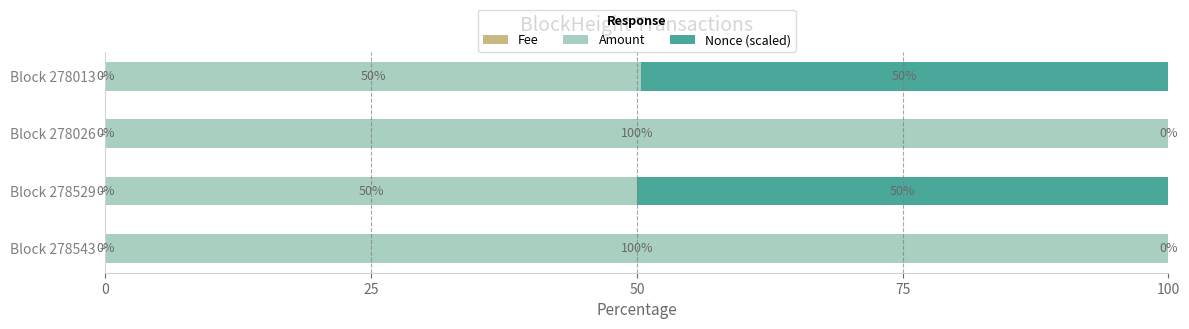

What is the total value across all series at Block 278543?

100.0